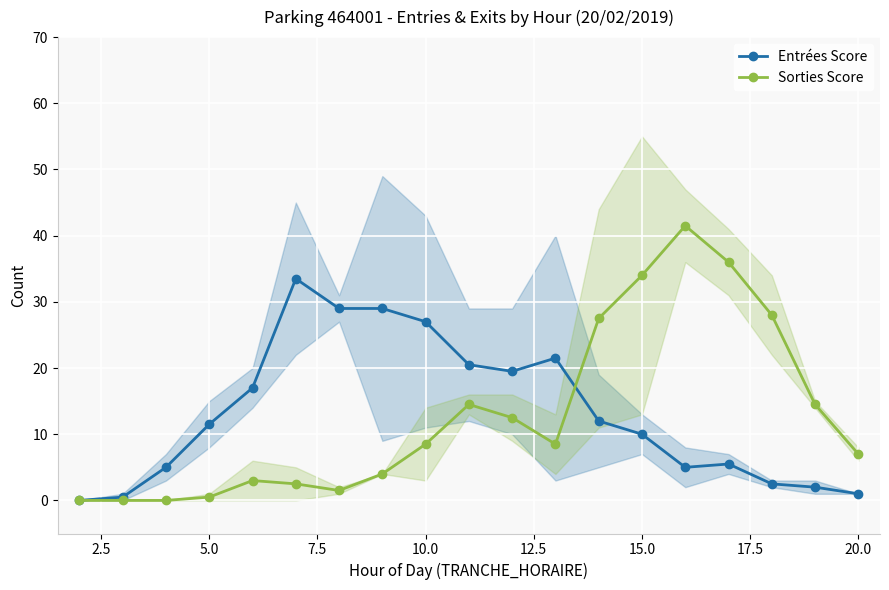

What is the maximum value for Sorties Score?

41.5